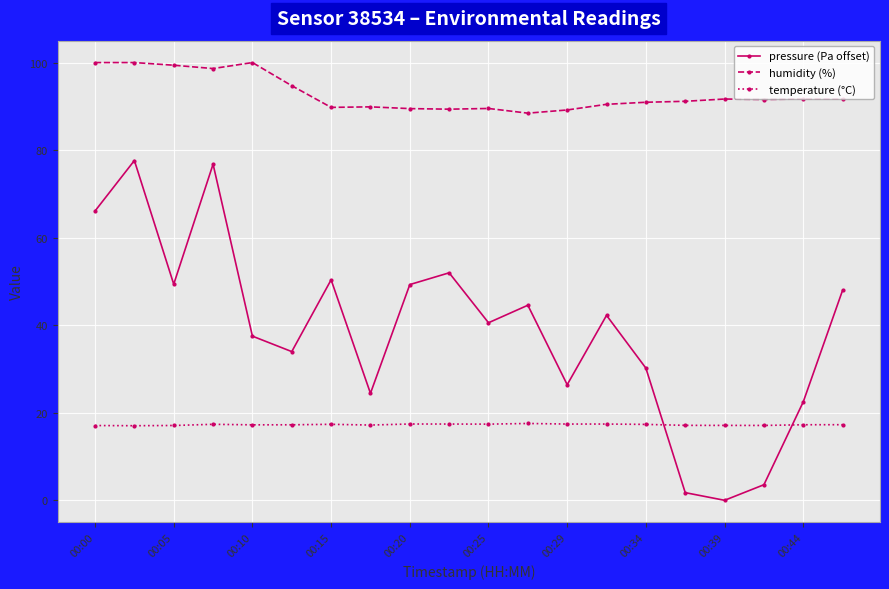

True or false: humidity (%) and pressure (Pa offset) cross at least once.

False